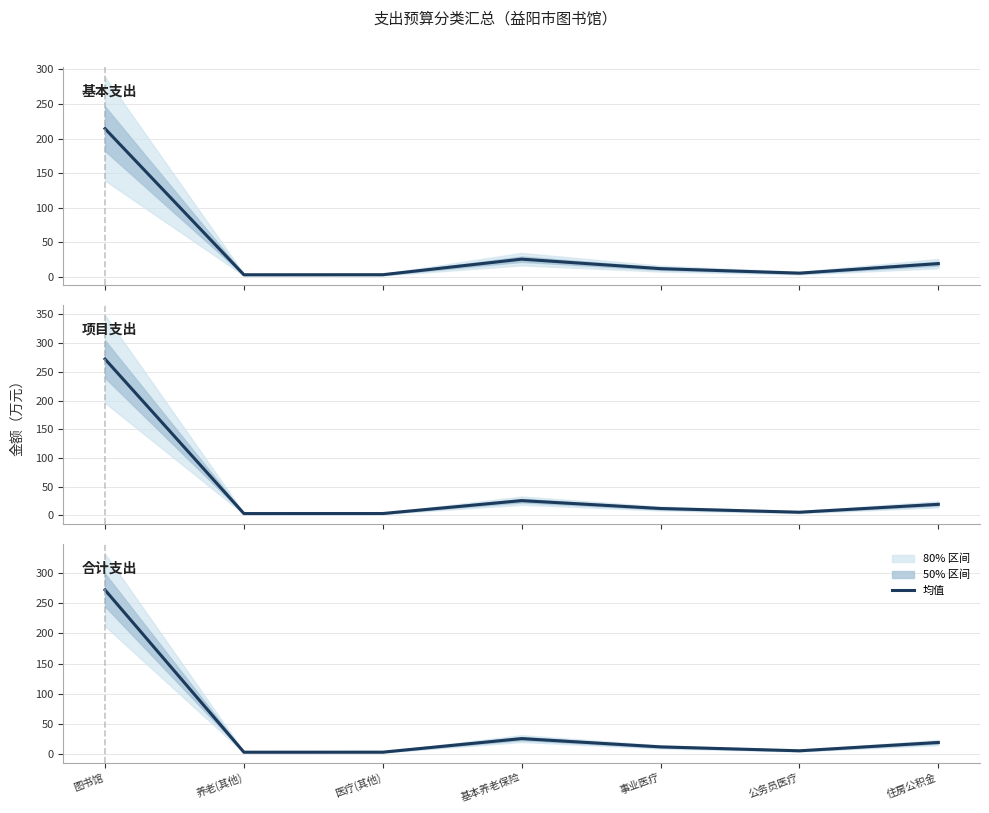

How many distinct data groups are displayed?

3